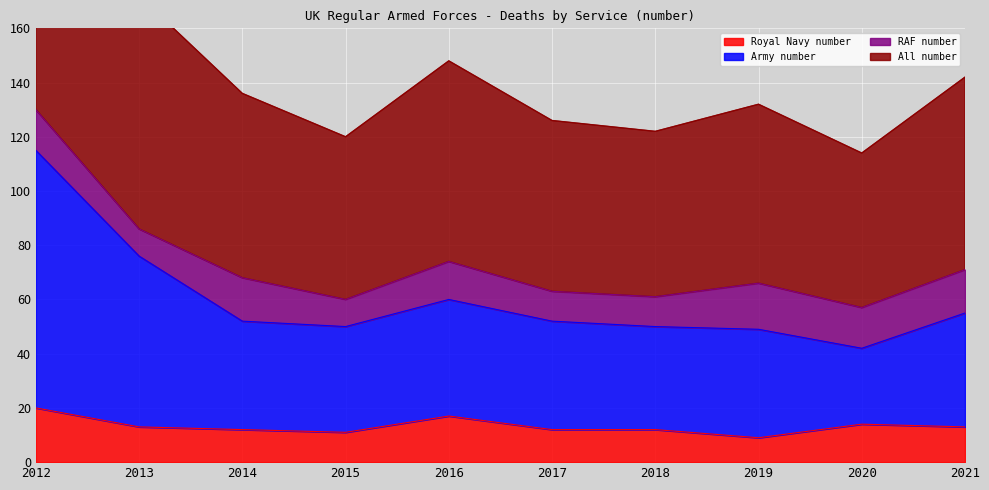

What is the value of the All number point at the 4th from the left?

60